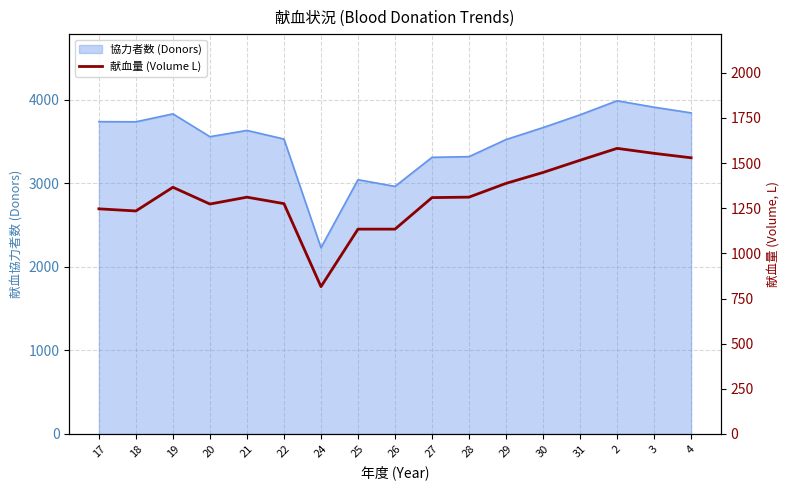

How many values are below 1311?

8